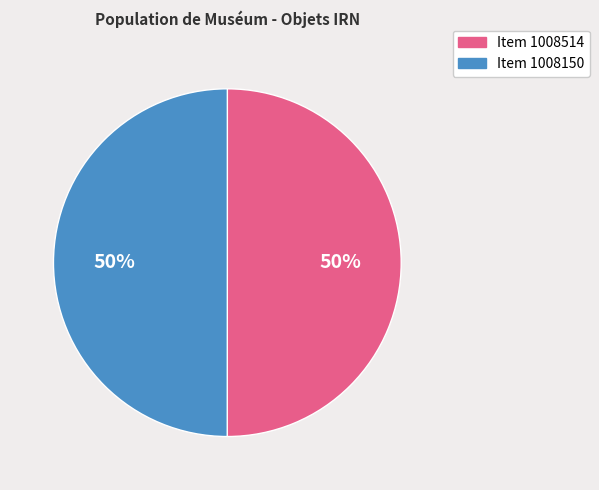

To the nearest percent, what portion does Item 1008514 represent?

50%